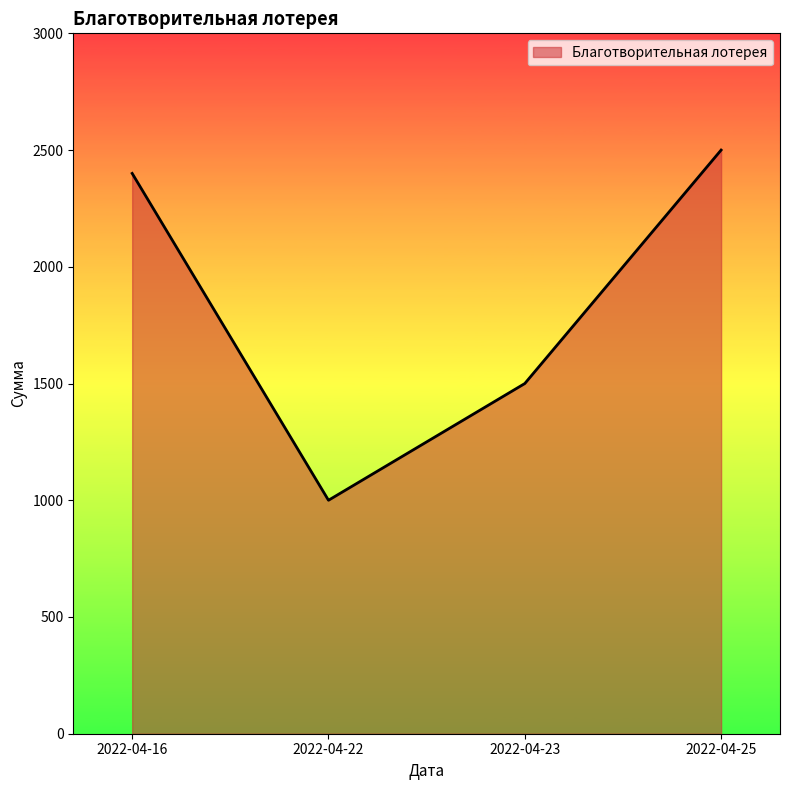

The chart shows a value of 2400 at 2022-04-16. True or false?

True